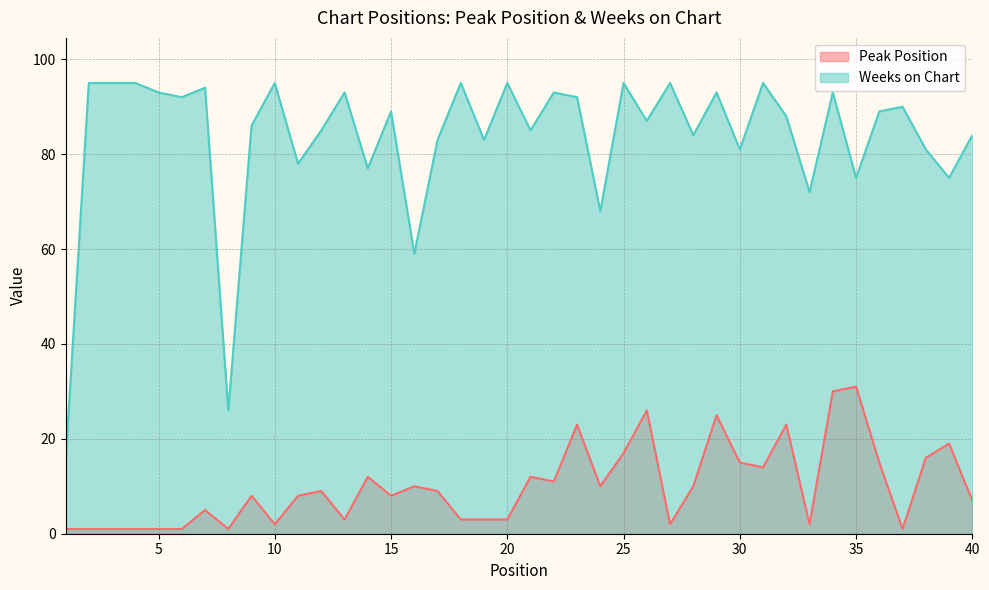

True or false: Weeks on Chart and Peak Position intersect in this chart.

False